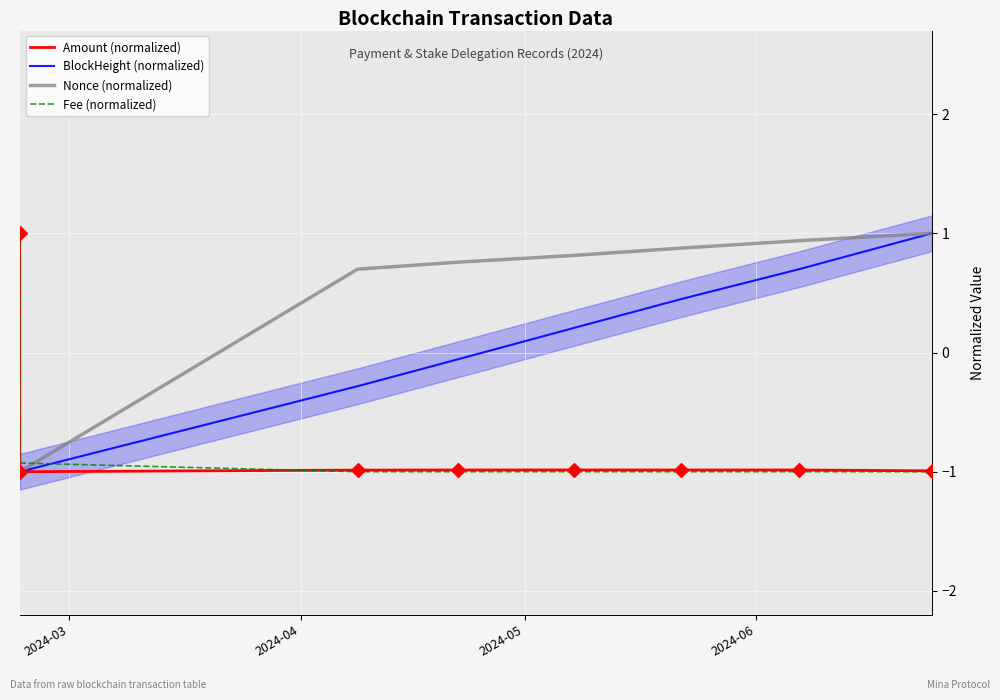

What are all the series names shown in the legend?

Amount (normalized), BlockHeight (normalized), Nonce (normalized), Fee (normalized)